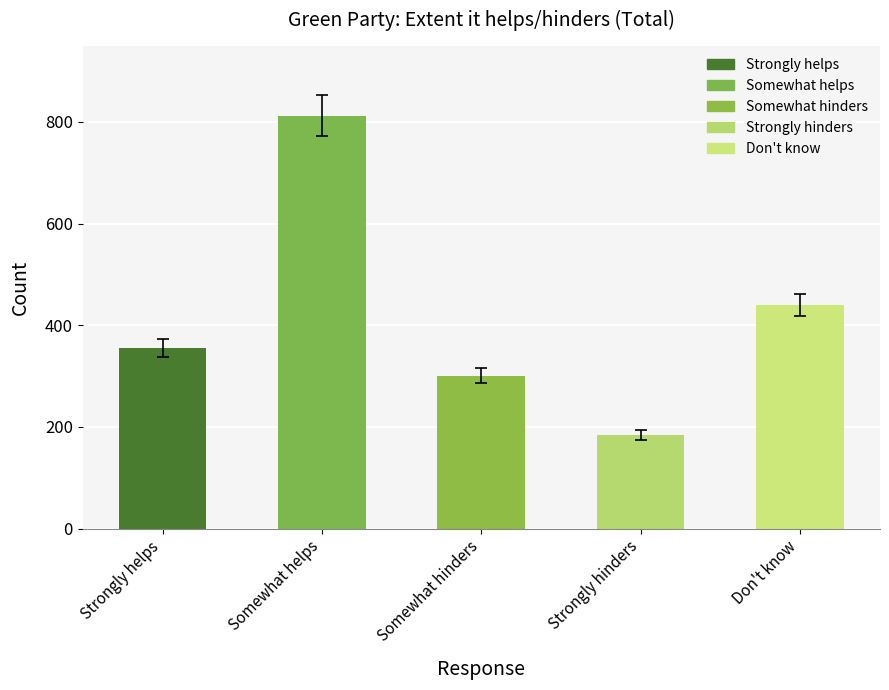

What is the value of the 3rd bar from the left?

301